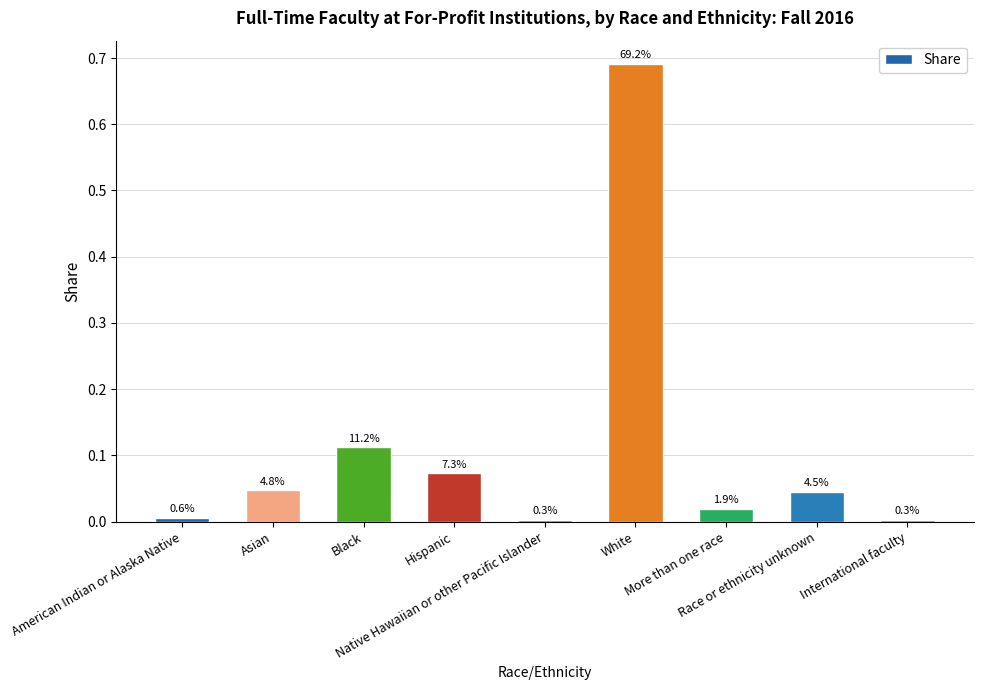

How many bars are there in total?

9